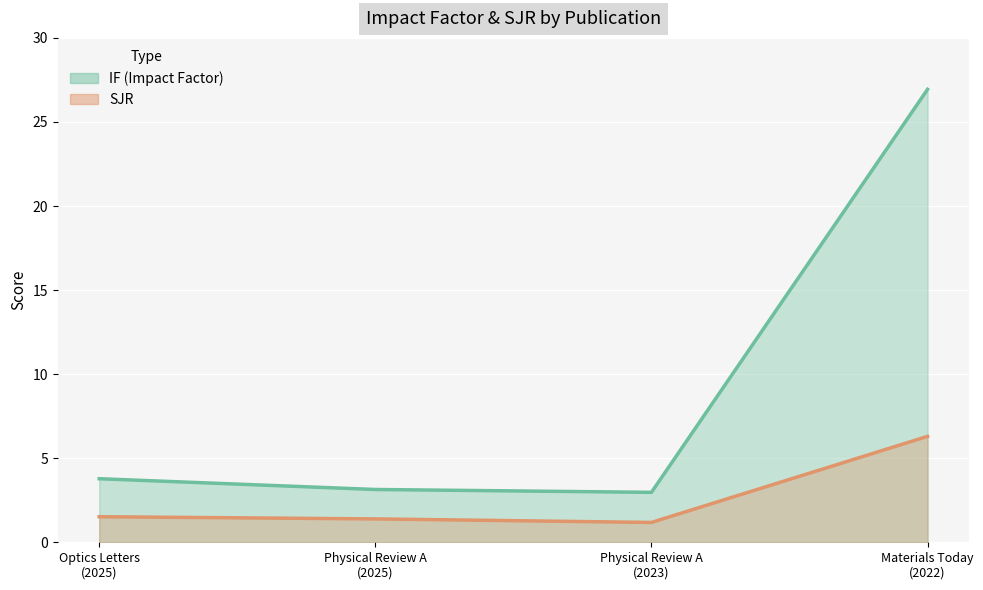

What is the label of the 3rd point from the left?

Physical Review A
(2023)